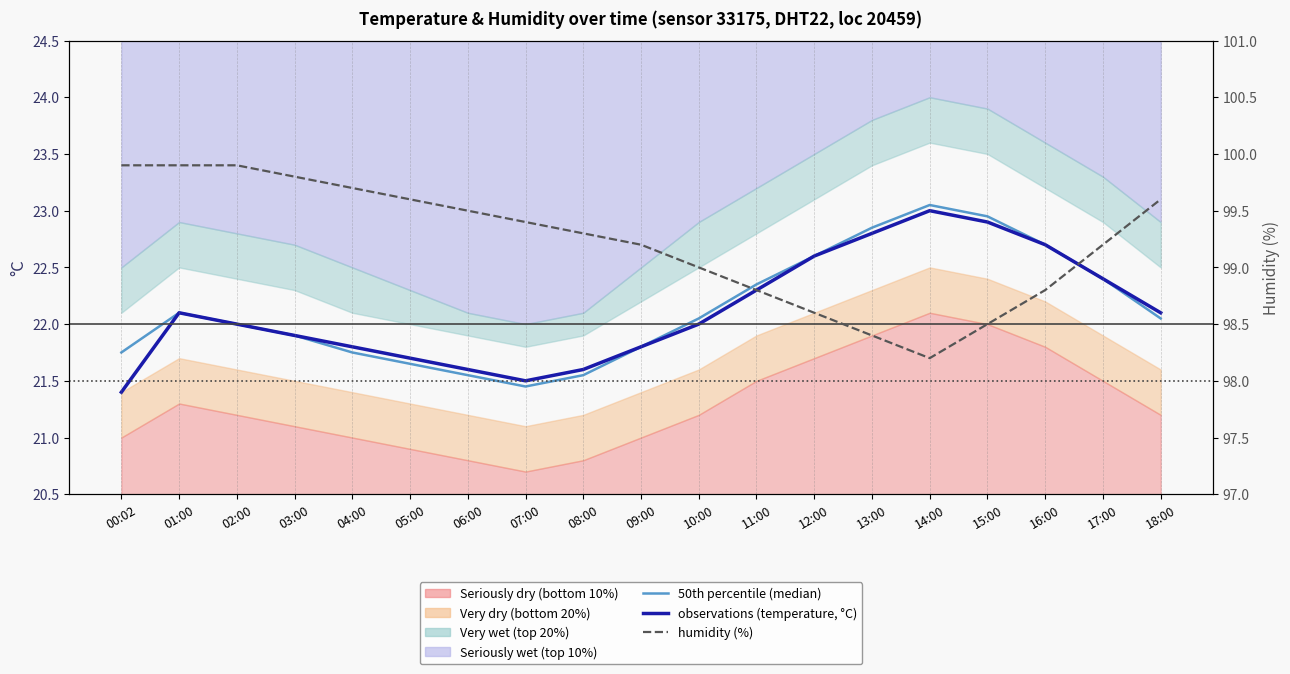

Where does the observations (temperature, °C) series first go above 22?

01:00